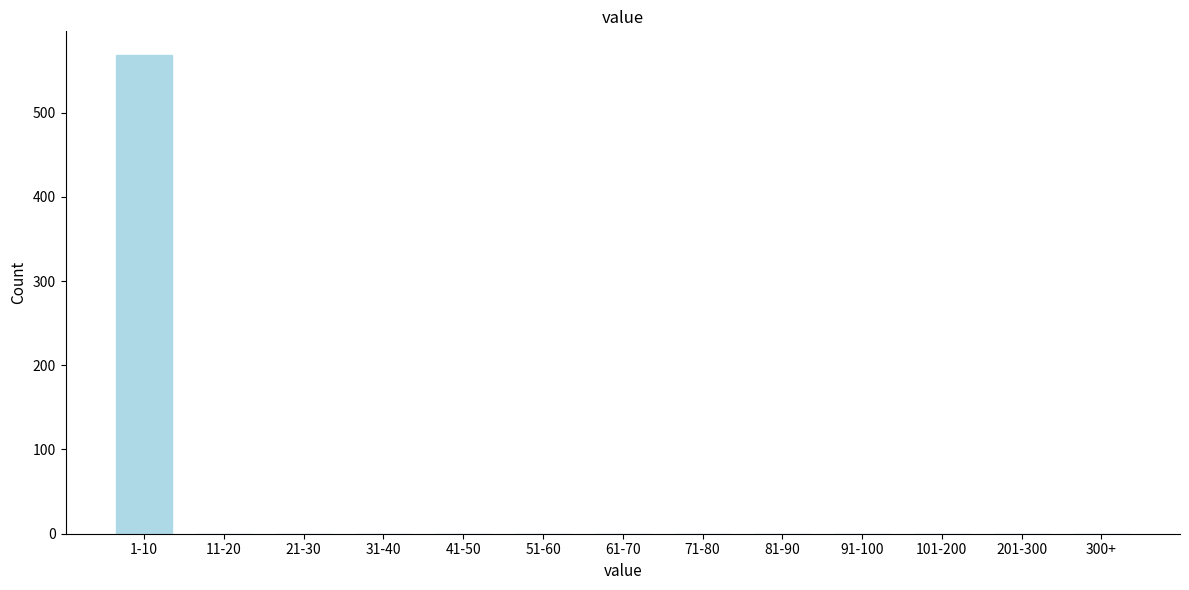

Reading right to left, list all the values displayed in this chart.

300+=0	201-300=0	101-200=0	91-100=0	81-90=0	71-80=0	61-70=0	51-60=0	41-50=0	31-40=0	21-30=0	11-20=0	1-10=568